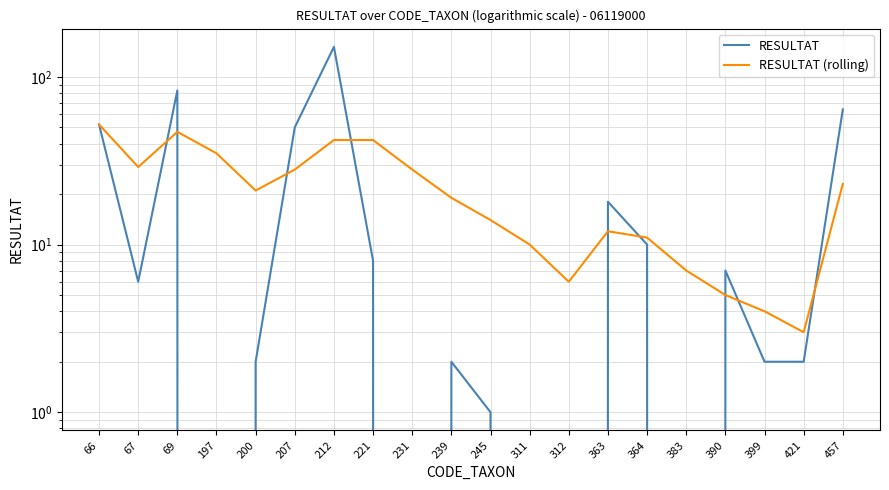

What is the maximum value for RESULTAT (rolling)?

52